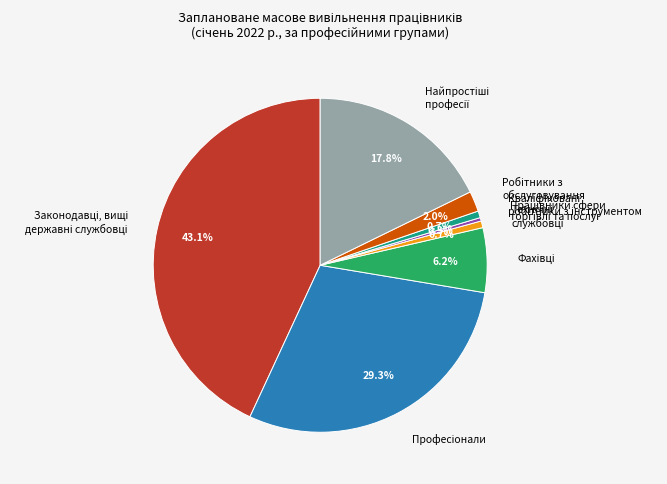

Is there any slice that represents more than half of the pie?

No